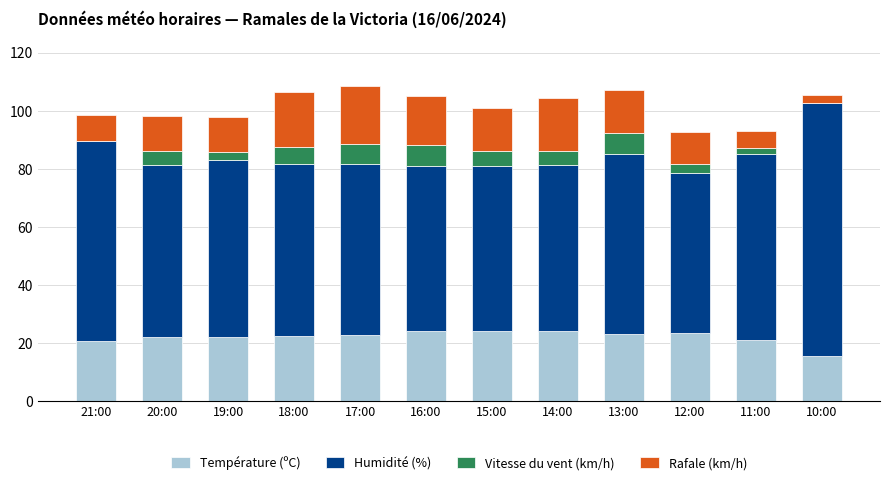

Count the number of categories in the chart.

12